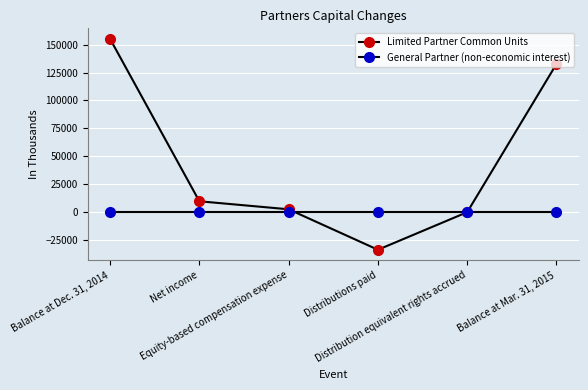

How many lines are shown in the chart?

2